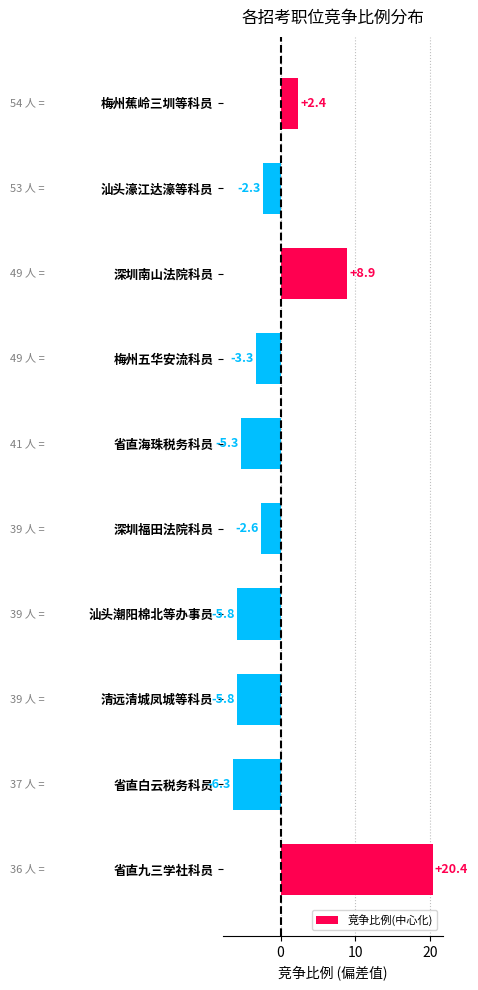

Reading top to bottom, list all the values displayed in this chart.

梅州蕉岭三圳等科员=2.4	汕头濠江达濠等科员=-2.3	深圳南山法院科员=8.9	梅州五华安流科员=-3.3	省直海珠税务科员=-5.3	深圳福田法院科员=-2.6	汕头潮阳棉北等办事员=-5.8	清远清城凤城等科员=-5.8	省直白云税务科员=-6.3	省直九三学社科员=20.4